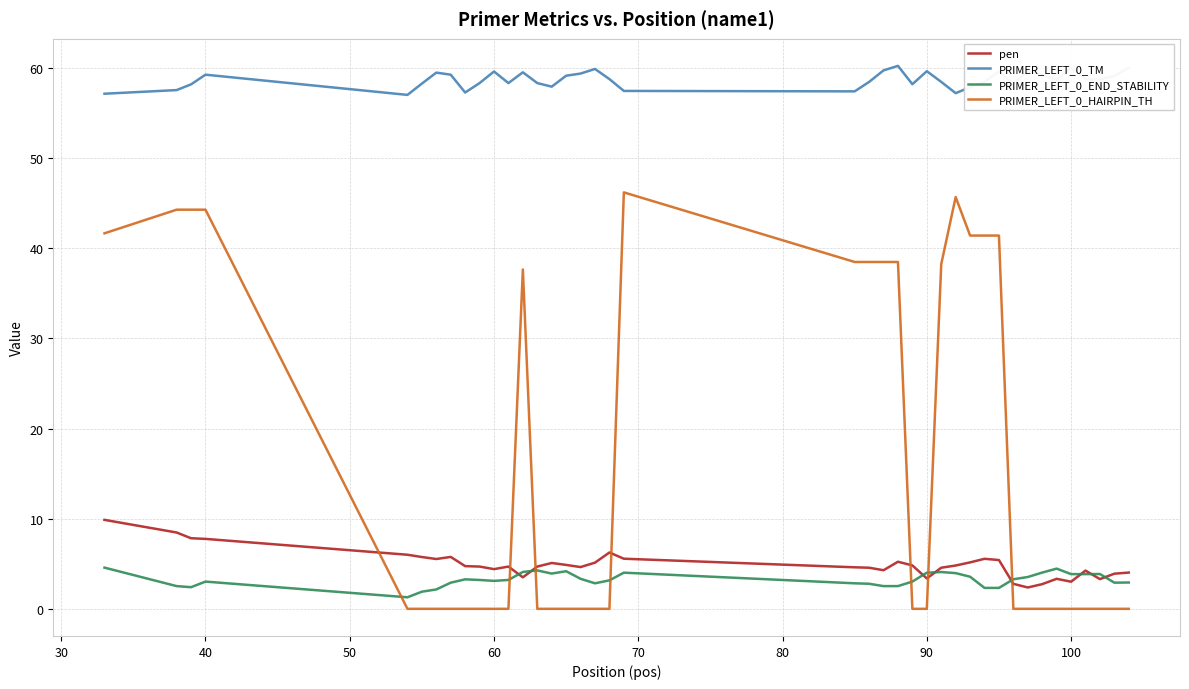

What is the maximum value shown in the chart?

60.2